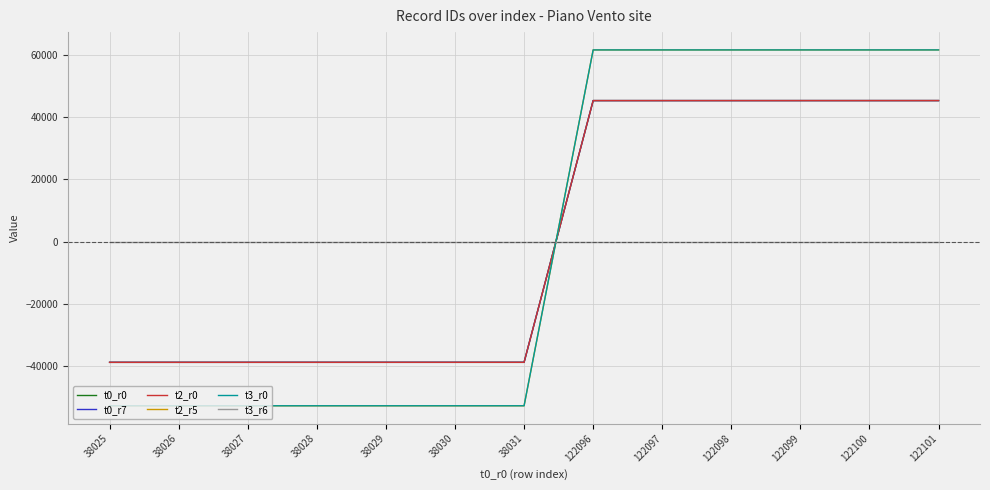

Does the chart have visible grid lines?

Yes